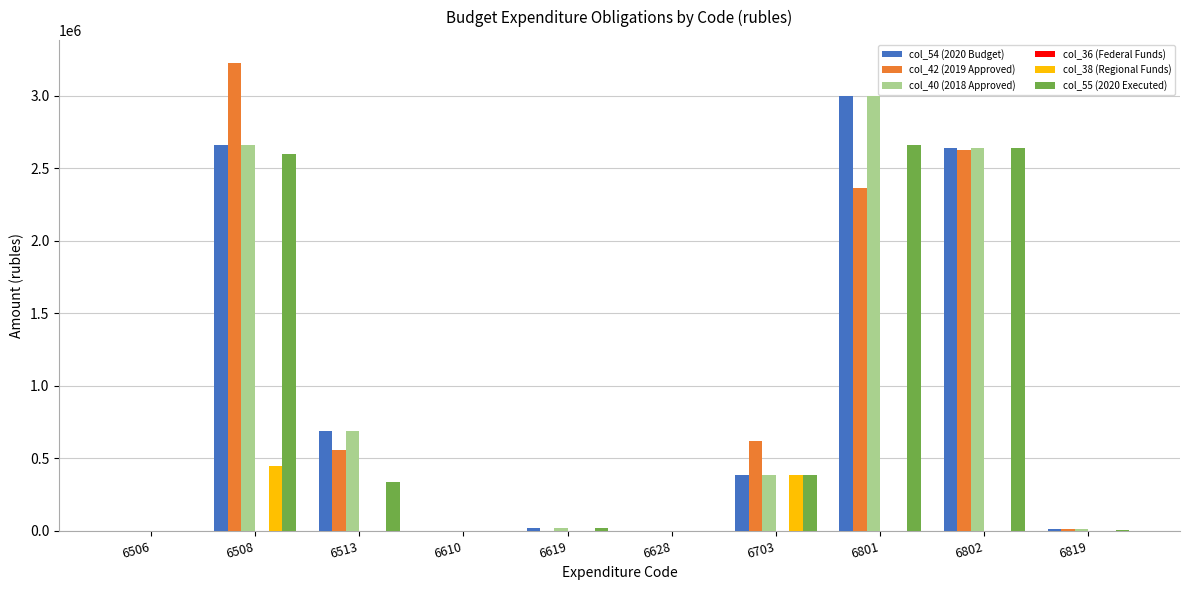

Is the value of col_54 (2020 Budget) at 6802 greater than the value of col_40 (2018 Approved) at 6703?

Yes